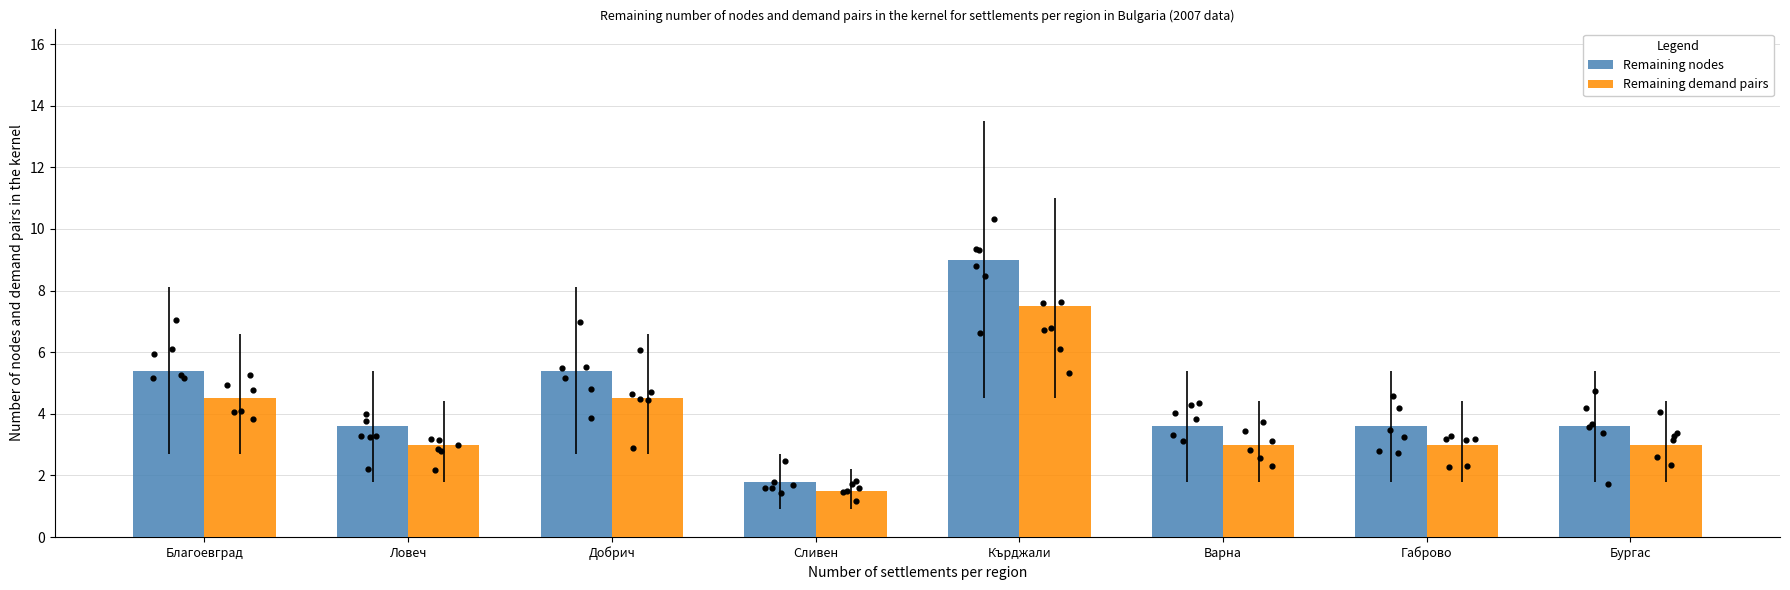

Is the value of Remaining demand pairs at Варна greater than the value of Remaining nodes at Благоевград?

No